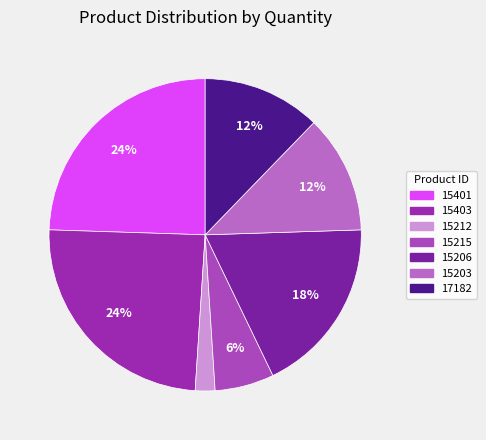

To the nearest percent, what is the difference between the 15215 and 15401 slice percentages?

18%